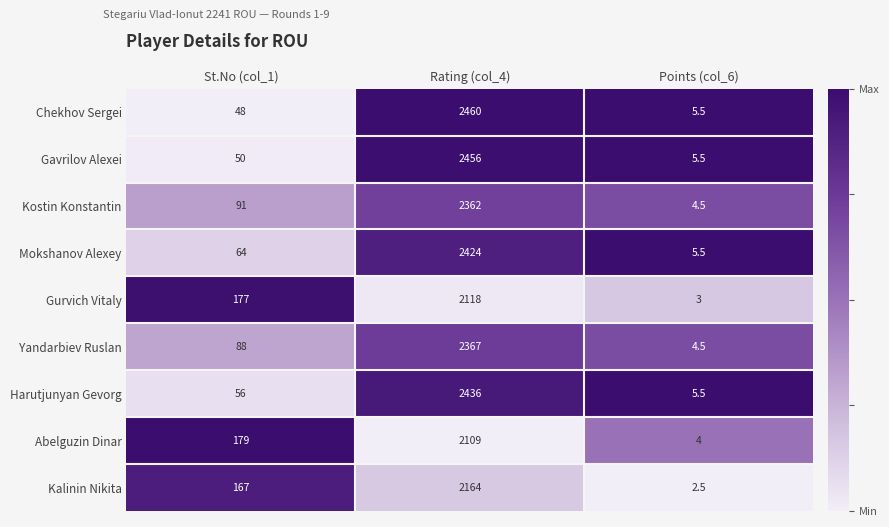

Where is Kostin Konstantin nearest to the value 1183?

St.No (col_1)